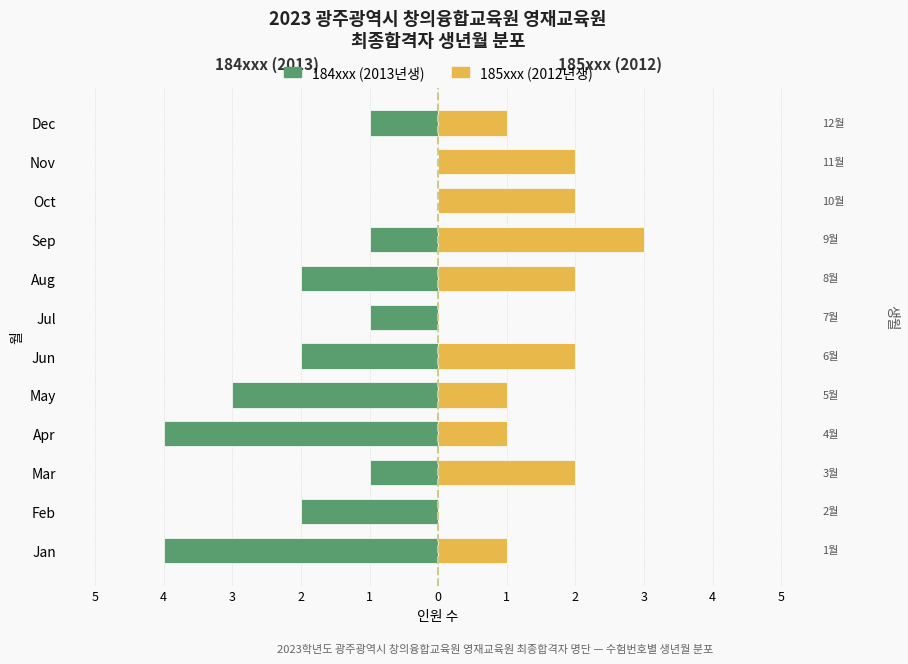

What are all the series names shown in the legend?

184xxx (2013년생), 185xxx (2012년생)